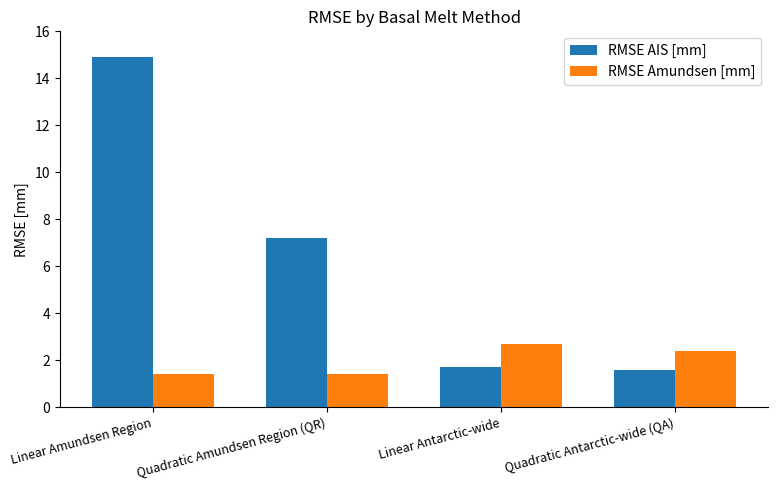

What is the sum of the RMSE AIS [mm] values at Quadratic Antarctic-wide (QA) and Linear Amundsen Region?

16.5